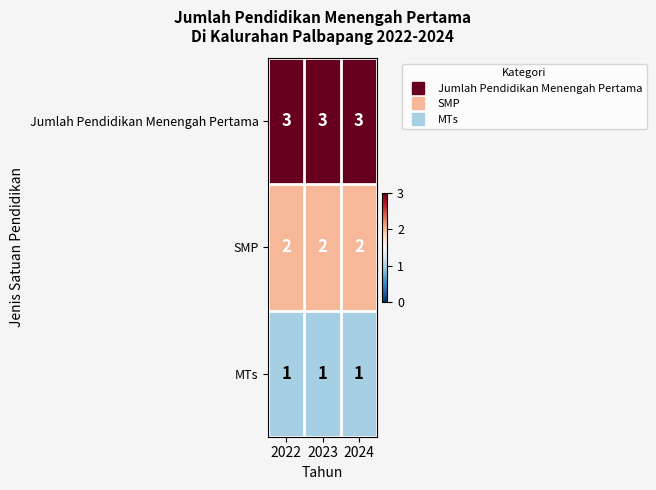

True or false: SMP has a value of 3 at 2022.

False